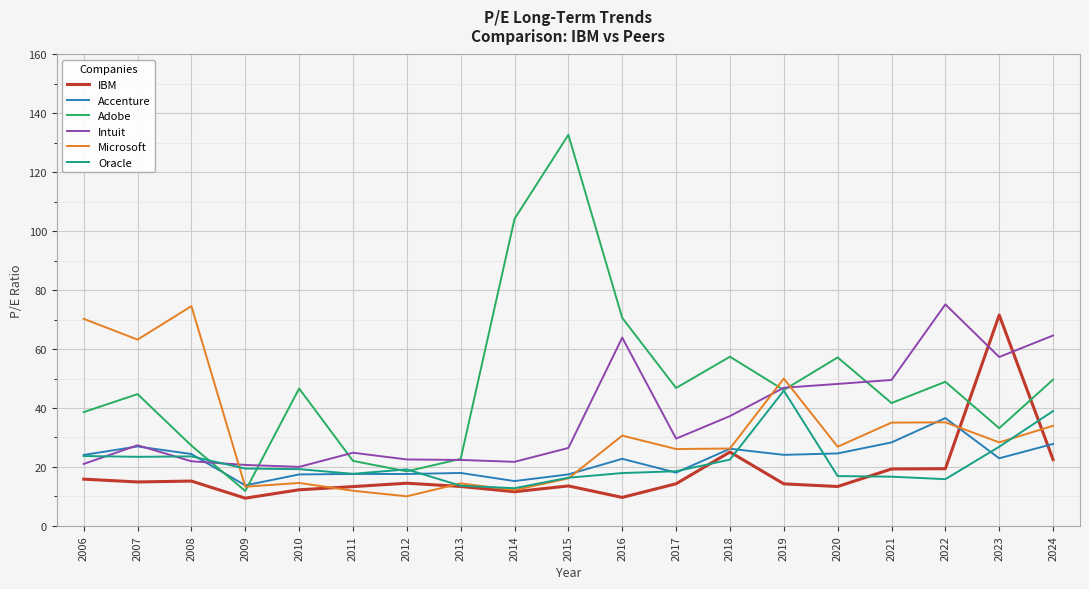

At which label does Accenture first exceed 22?

2006